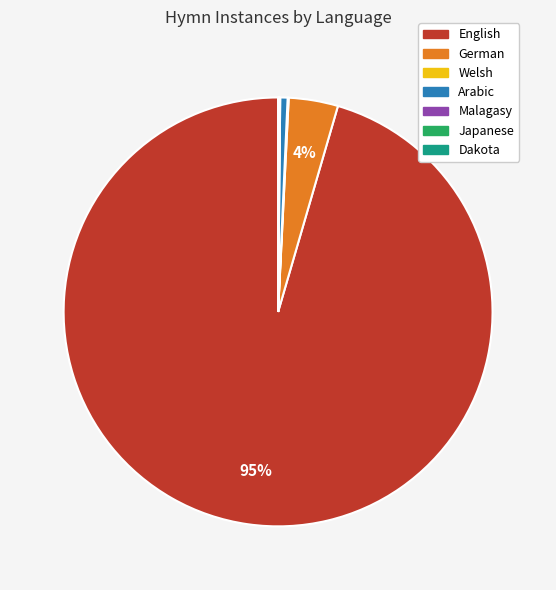

Does any single category account for the majority?

Yes